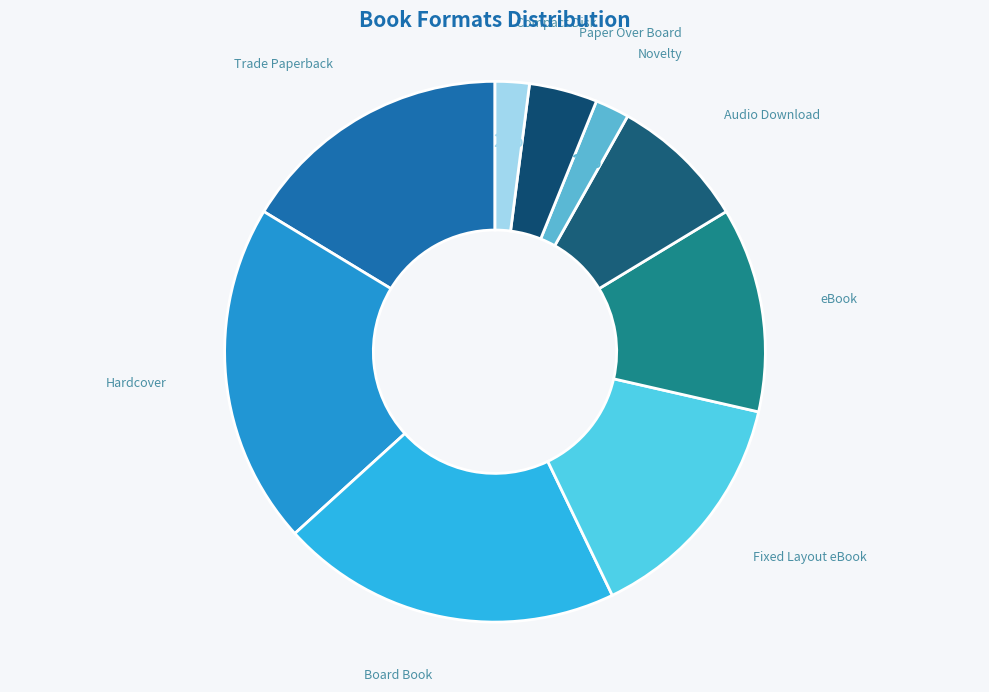

How many slices are in this pie chart?

9